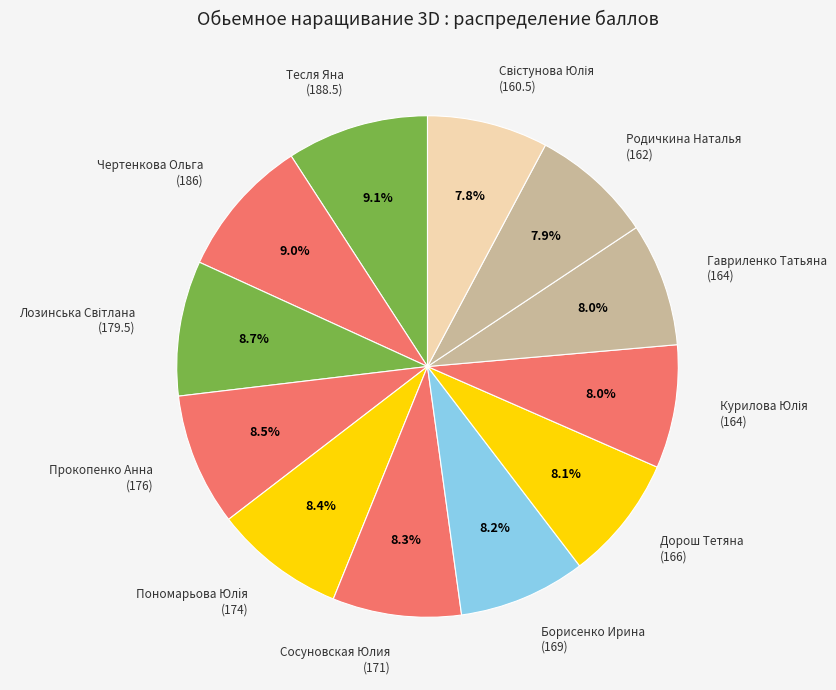

What is the ratio of the value at Борисенко Ирина (169) to the value at Гавриленко Татьяна (164)?

1.0